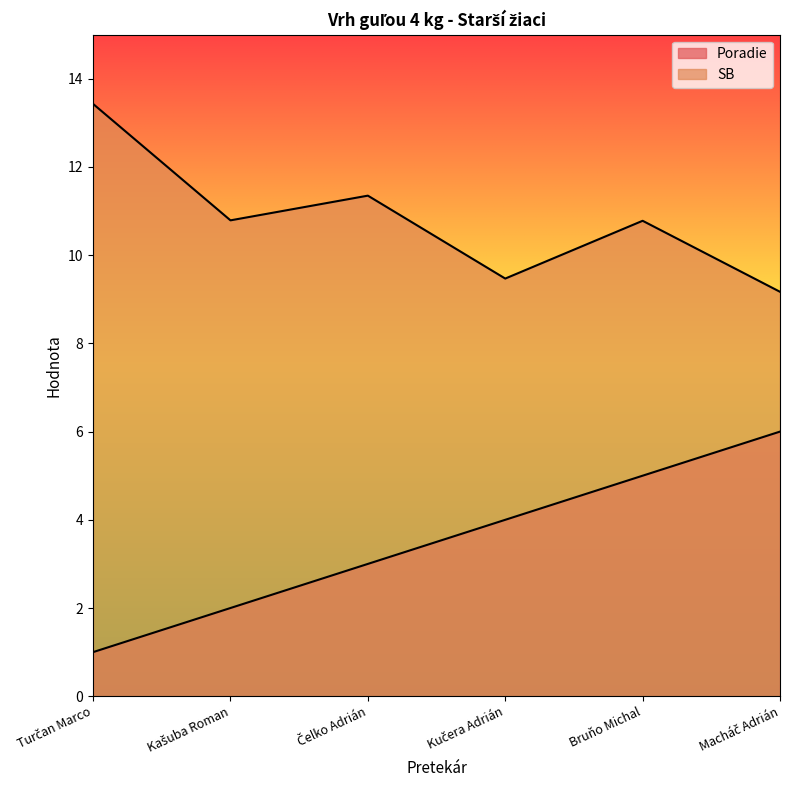

True or false: Poradie and SB intersect in this chart.

False